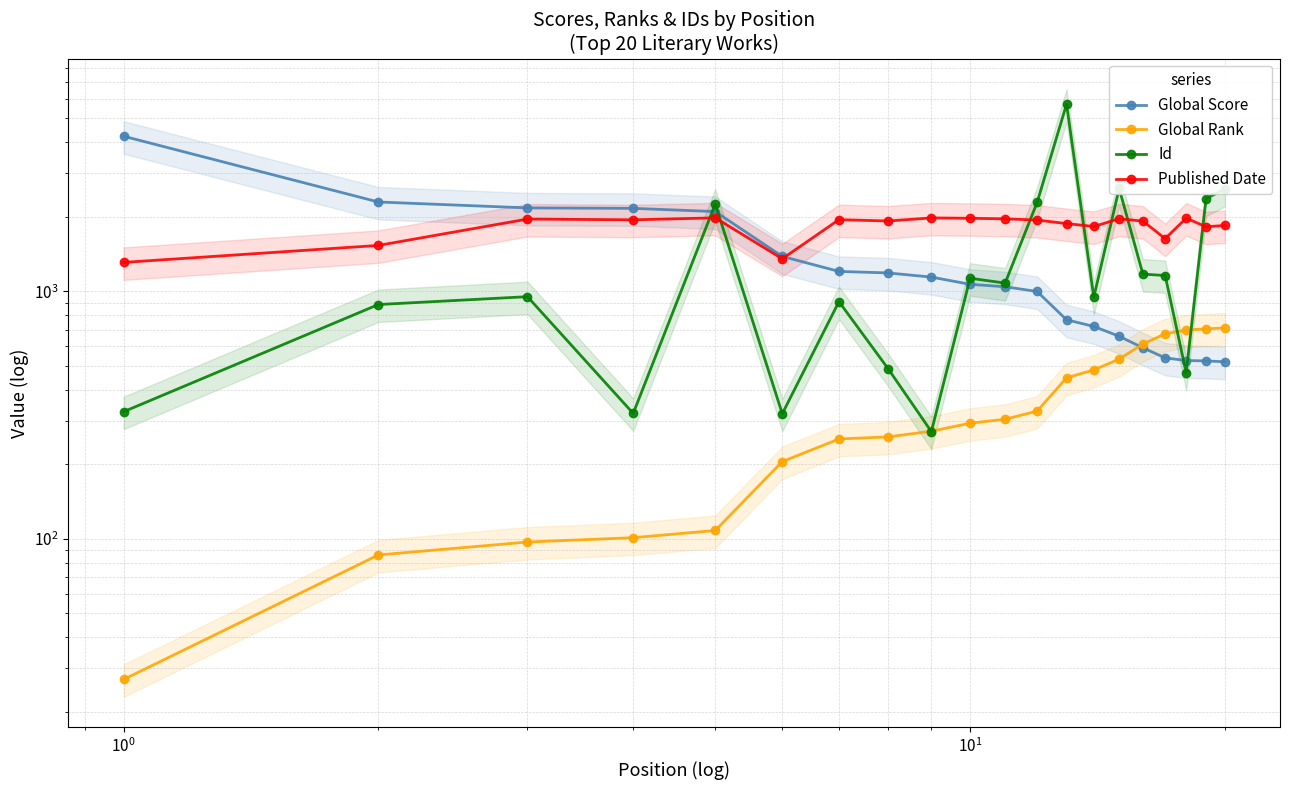

Count the number of categories in the chart.

20